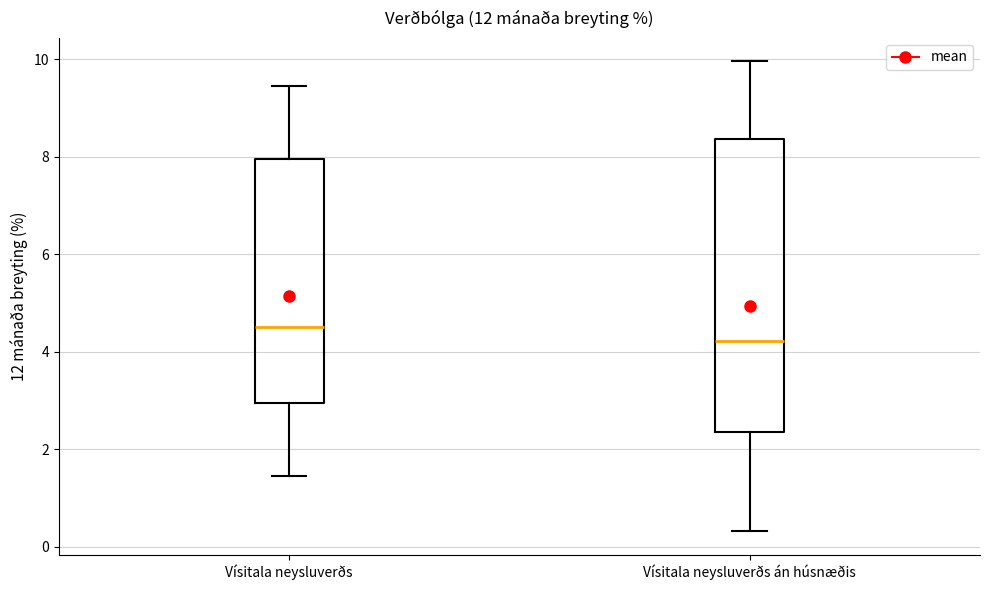

Comparing the boxes themselves (not the whiskers), which one is the tallest?

Vísitala neysluverðs án húsnæðis